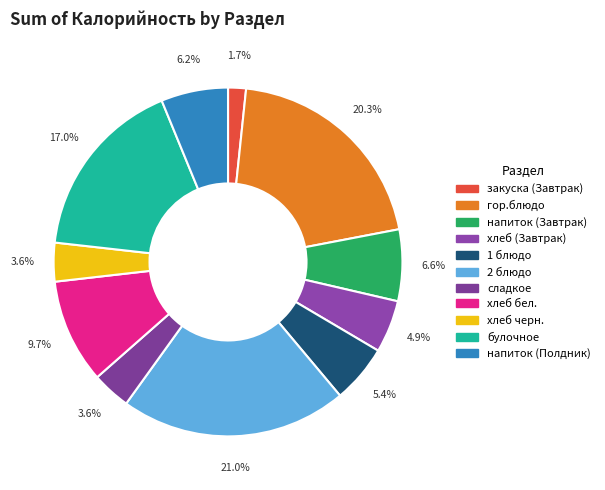

Do напиток (Завтрак) and хлеб (Завтрак) together represent more than half of the pie?

No